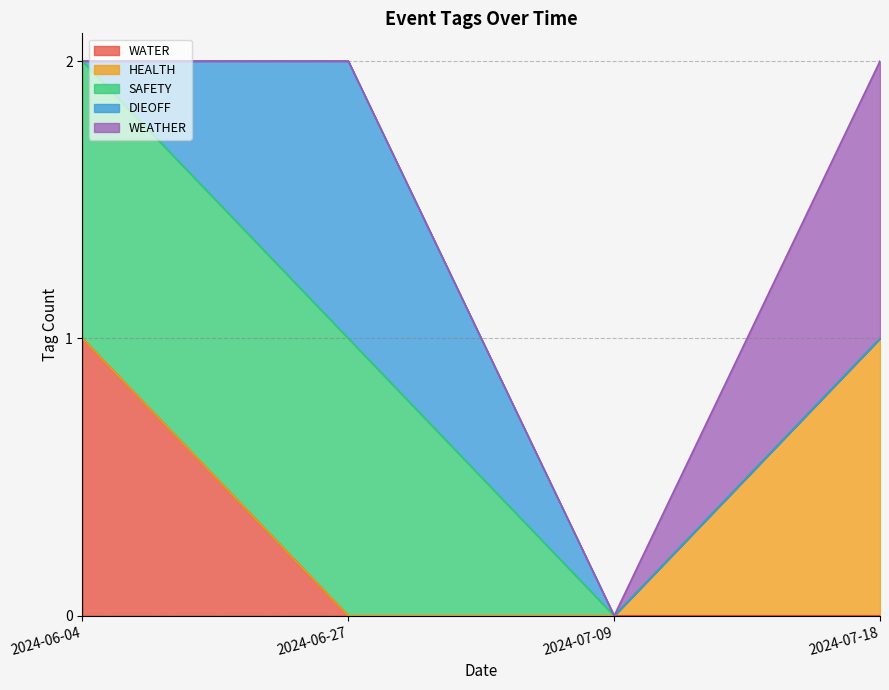

At how many categories does at least one series exceed 0?

3